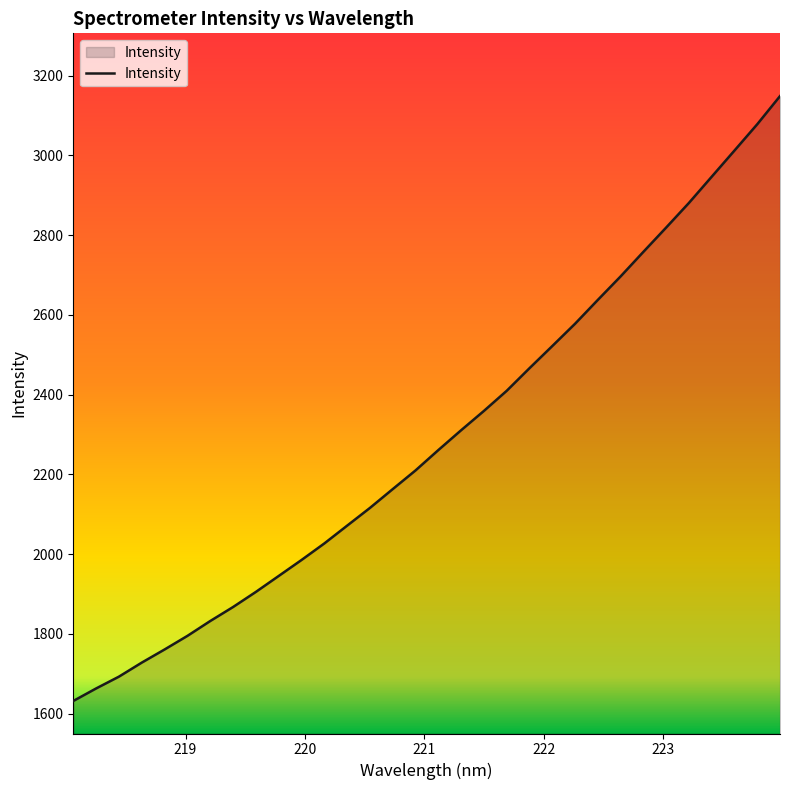

What is the greatest value displayed?

3148.5